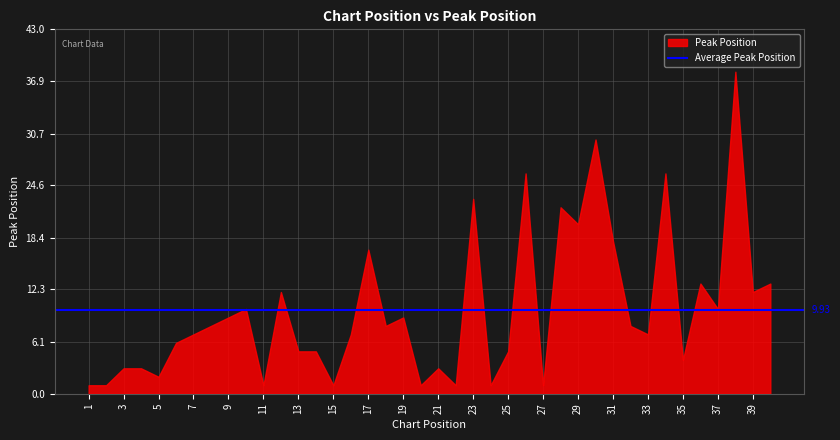

What is the greatest value displayed?

38